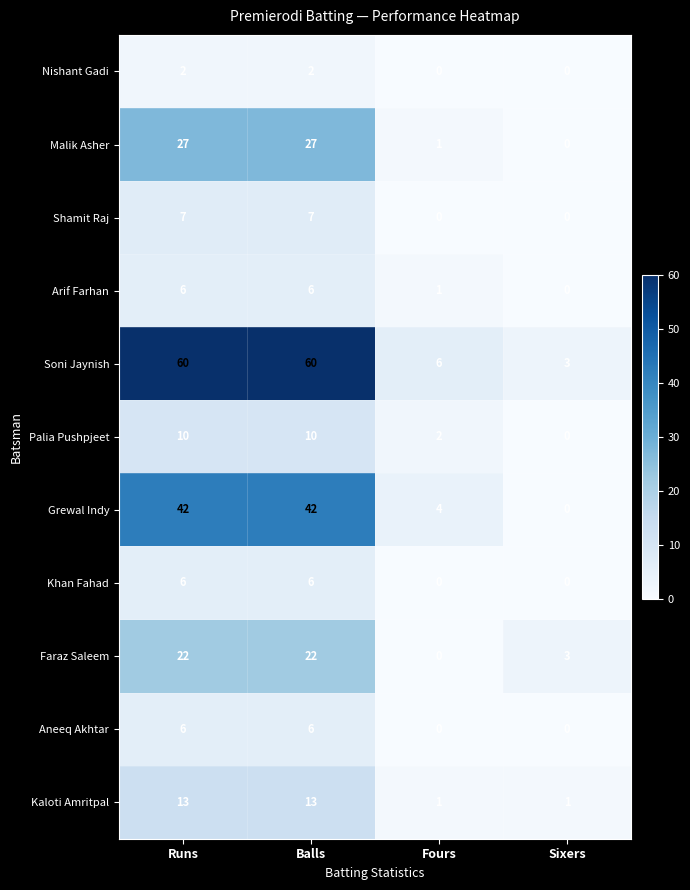

Count the Nishant Gadi values in the range 0 to 2.

4